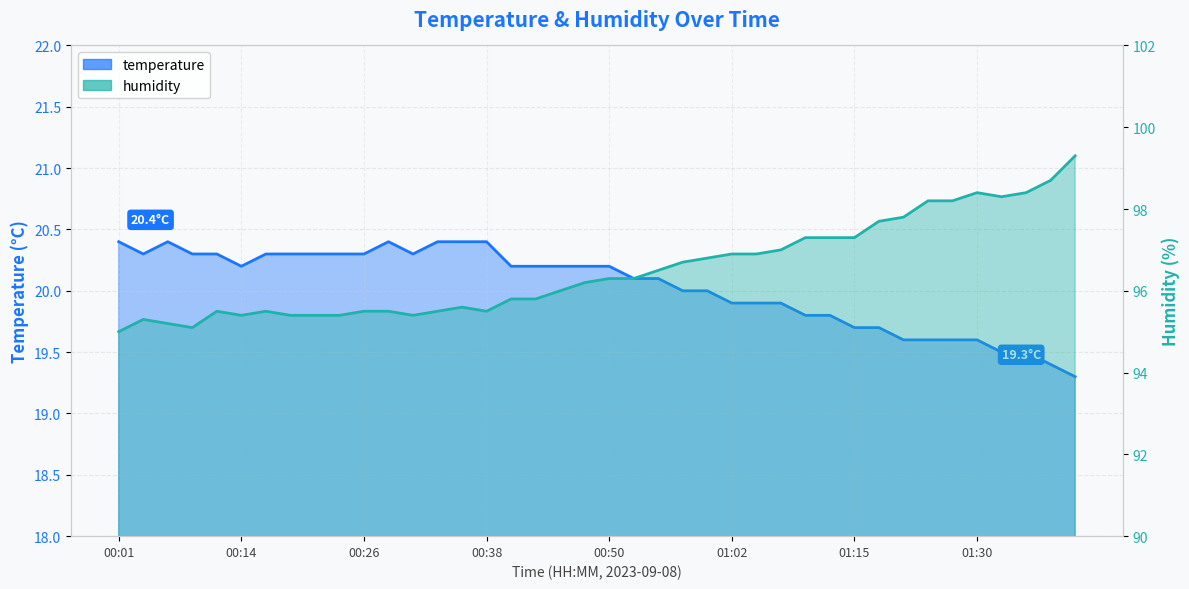

Which has a higher value, 00:55 or 01:37?

00:55